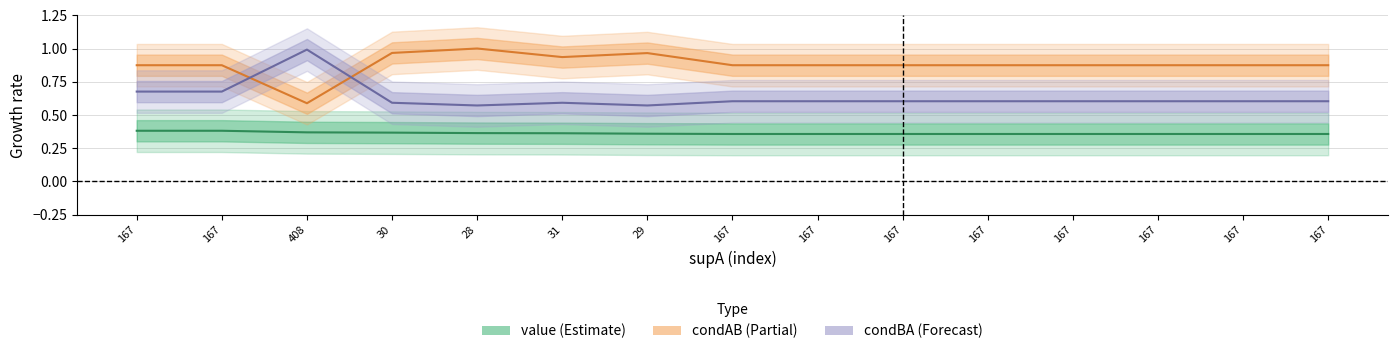

What is the value of the condAB point at the 12th from the left?

0.9